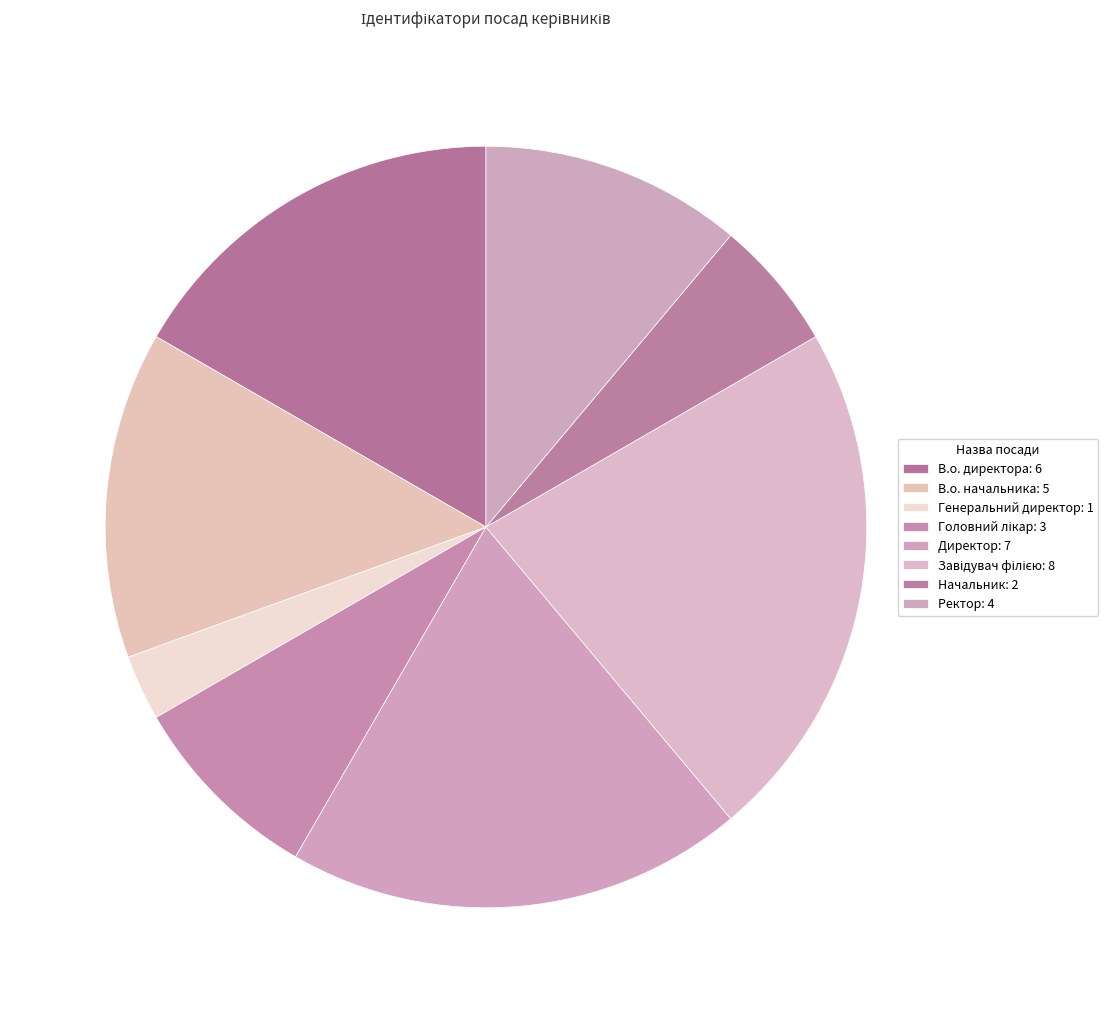

True or false: В.о. начальника accounts for 28% of the total.

False